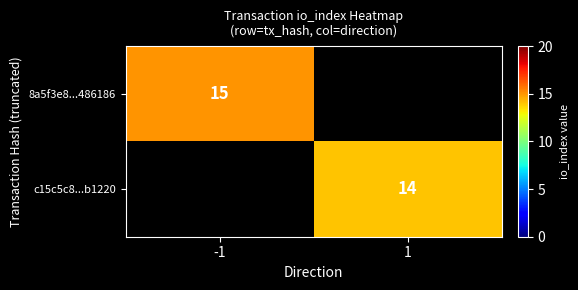

What is the maximum value shown in the chart?

15